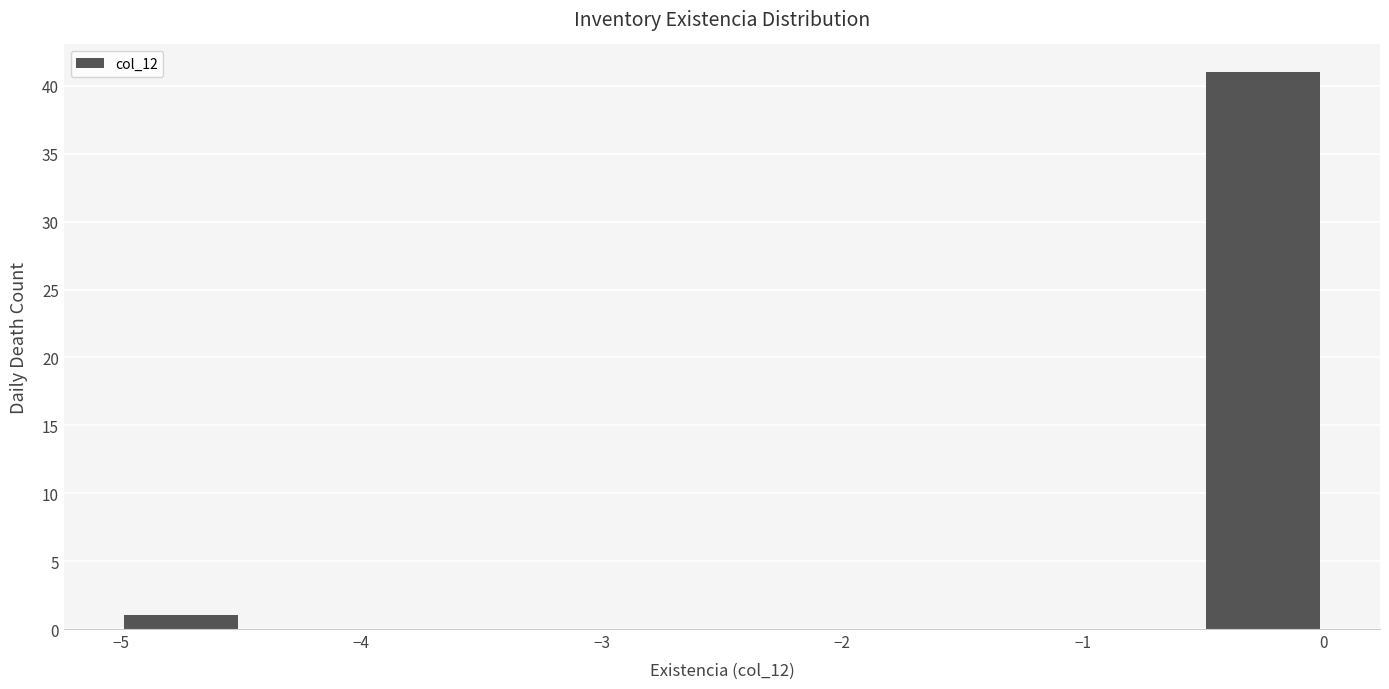

Reading left to right, transcribe this chart: for each bar, give the range it covers on the x-axis and its height. The values are not printed on the chart, so give them approximately, as read against the axis.

-5.0 to -4.5: 1
-4.5 to -4.0: 0
-4.0 to -3.5: 0
-3.5 to -3.0: 0
-3.0 to -2.5: 0
-2.5 to -2.0: 0
-2.0 to -1.5: 0
-1.5 to -1.0: 0
-1.0 to -0.5: 0
-0.5 to 0.0: 41